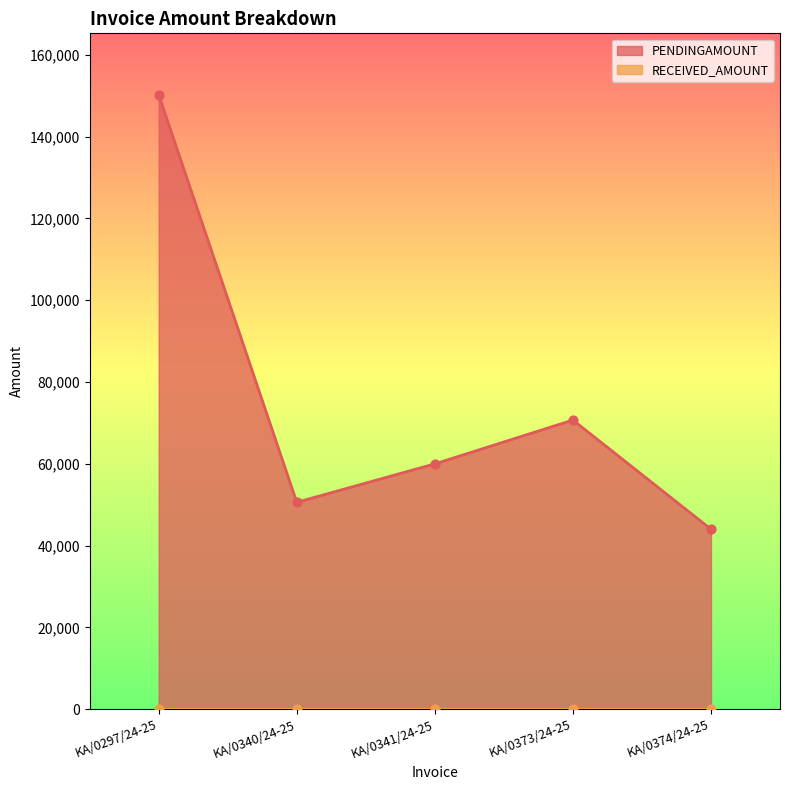

What is the change in value from KA/0297/24-25 to KA/0340/24-25?

-99666